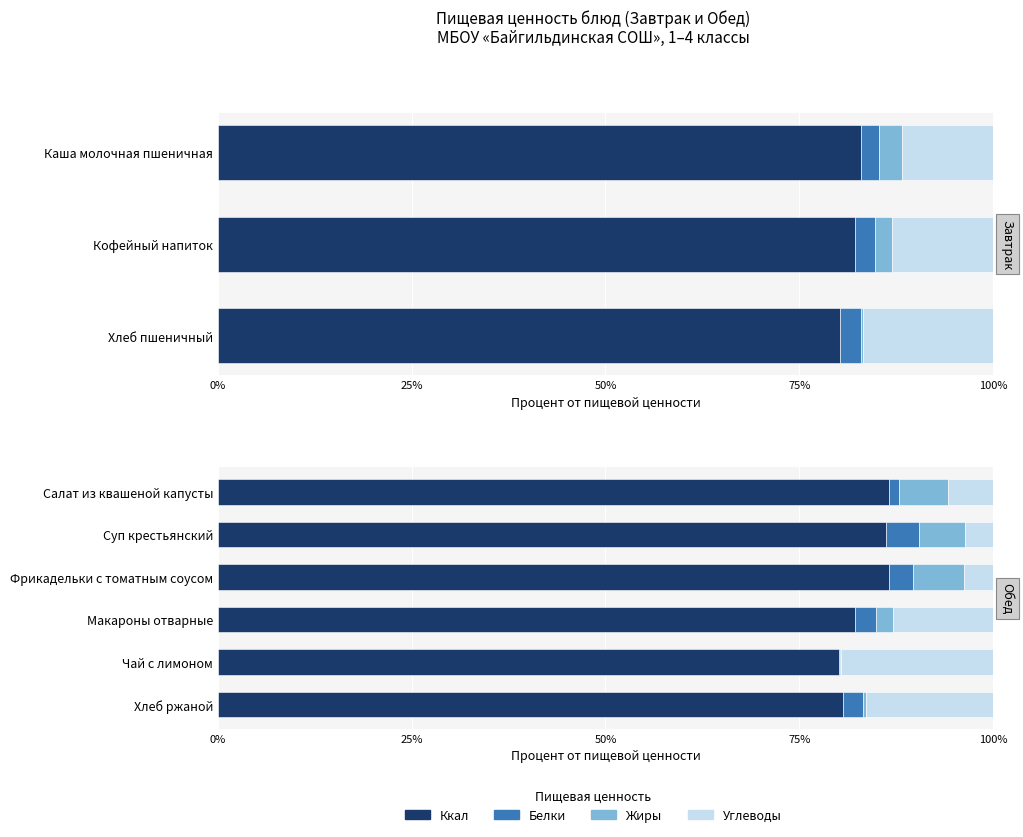

Which series has the largest range (max minus min)?

Углеводы